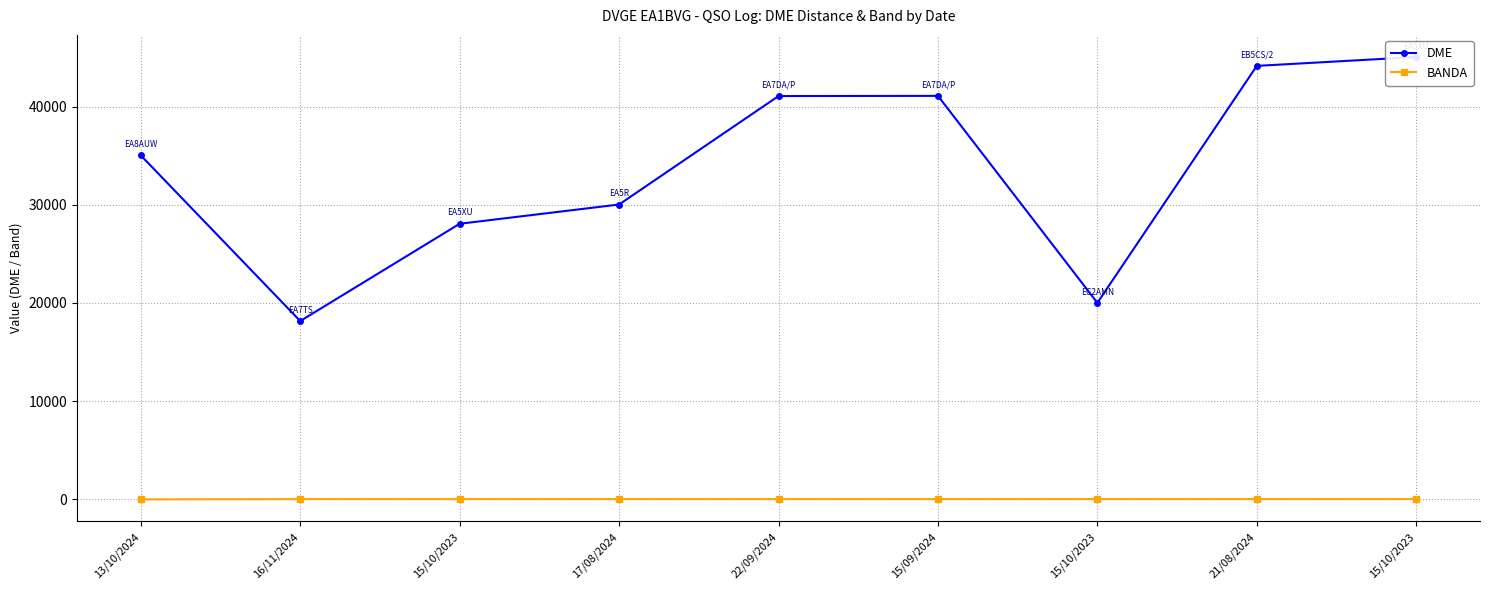

Reading left to right, what are all the values shown in this chart?

DME: 13/10/2024=35026	16/11/2024=18162	15/10/2023=28066	17/08/2024=30026	22/09/2024=41067	15/09/2024=41085	15/10/2023=20014	21/08/2024=44137	15/10/2023=45041
BANDA: 13/10/2024=10	16/11/2024=40	15/10/2023=40	17/08/2024=40	22/09/2024=40	15/09/2024=40	15/10/2023=40	21/08/2024=40	15/10/2023=40